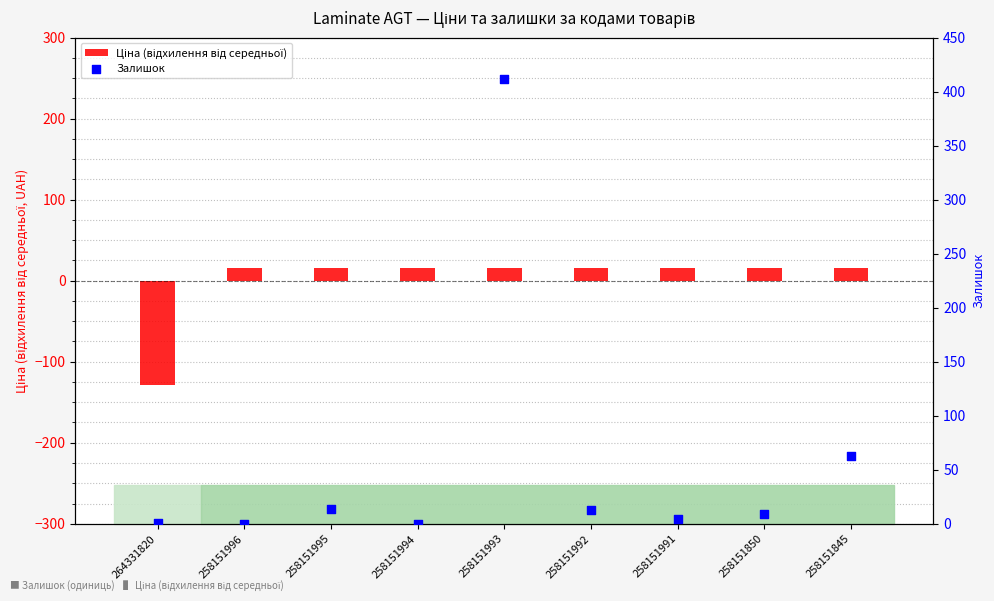

What is the total value across all series at 258151845?

79.0